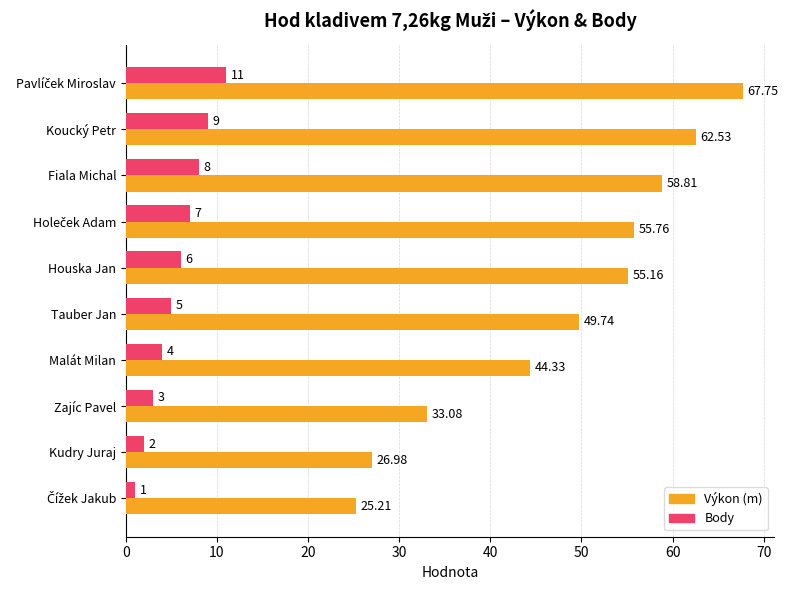

Is the value of Výkon (m) at Houska Jan greater than the value of Body at Houska Jan?

Yes